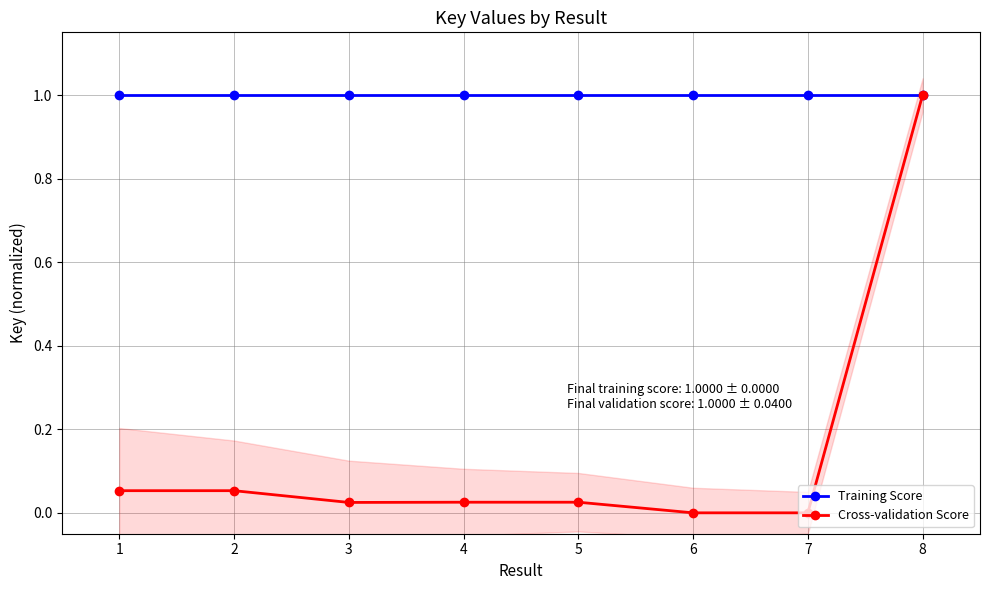

Is it true that Cross-validation Score equals 0.0 at 4?

True